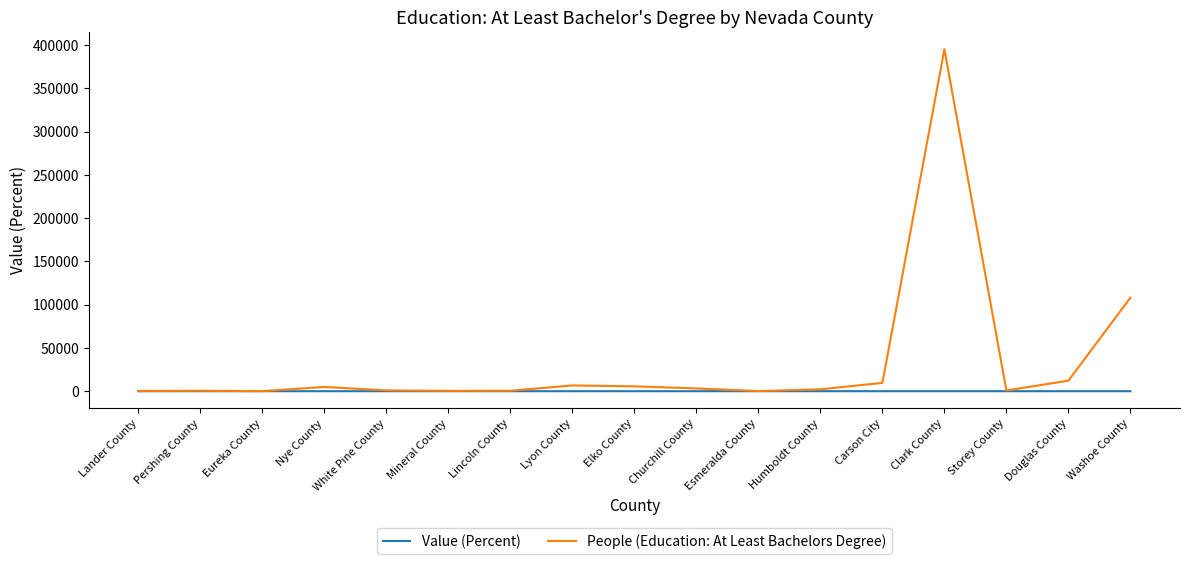

Rank the series by their average value, from highest to lowest.

People (Education: At Least Bachelors Degree), Value (Percent)